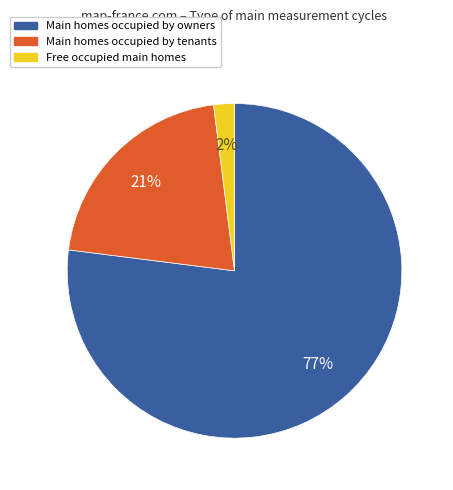

How many segments does this pie chart have?

3